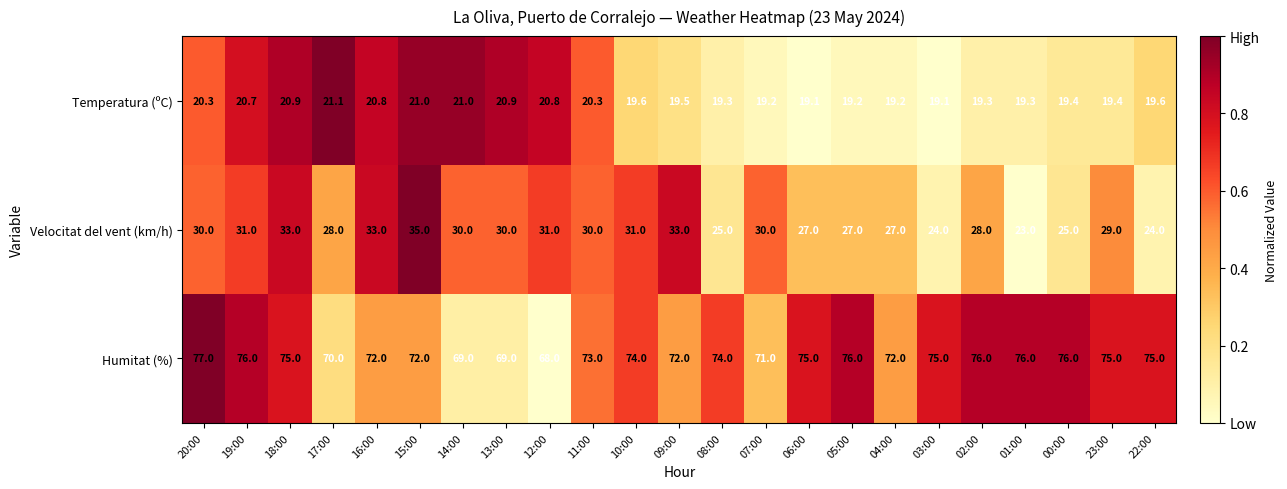

How many Humitat (%) values are between 72 and 76?

17